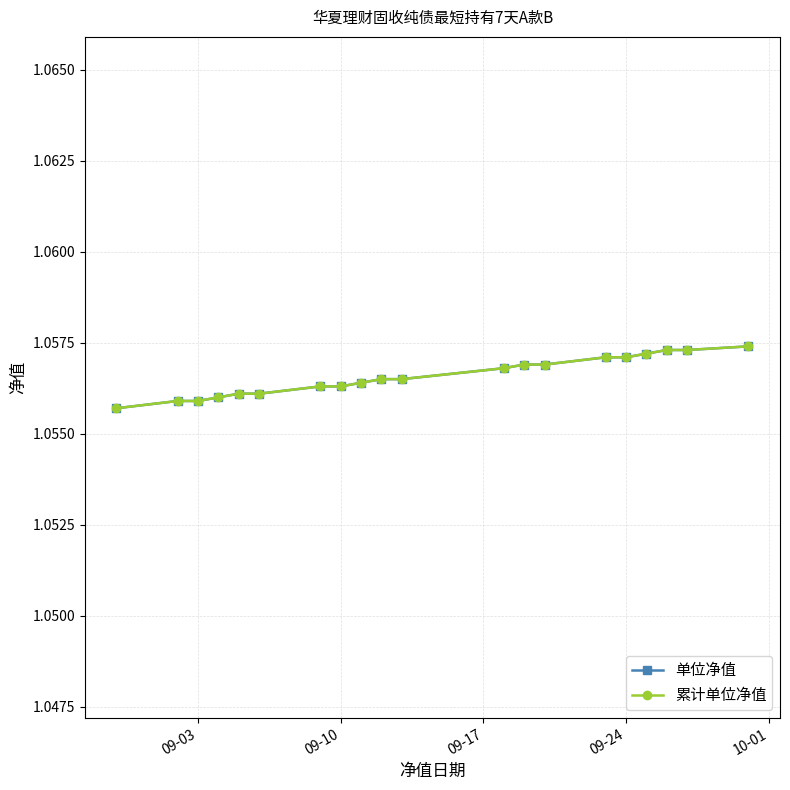

True or false: 累计单位净值 and 单位净值 cross at least once.

False